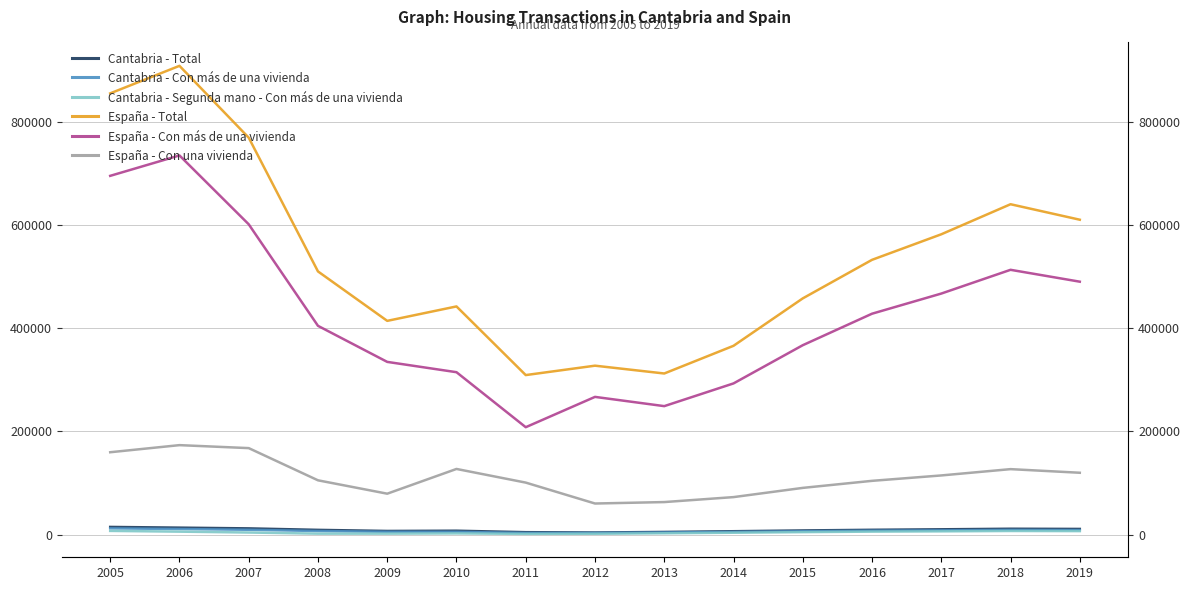

At which label does España - Con más de una vivienda first exceed 404519?

2005